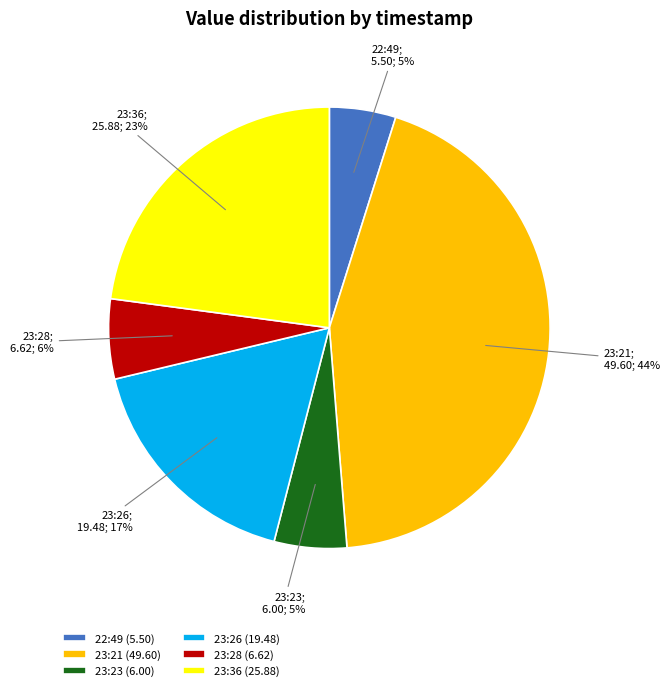

To the nearest percent, what is the difference between the largest and smallest slice percentages?

39%